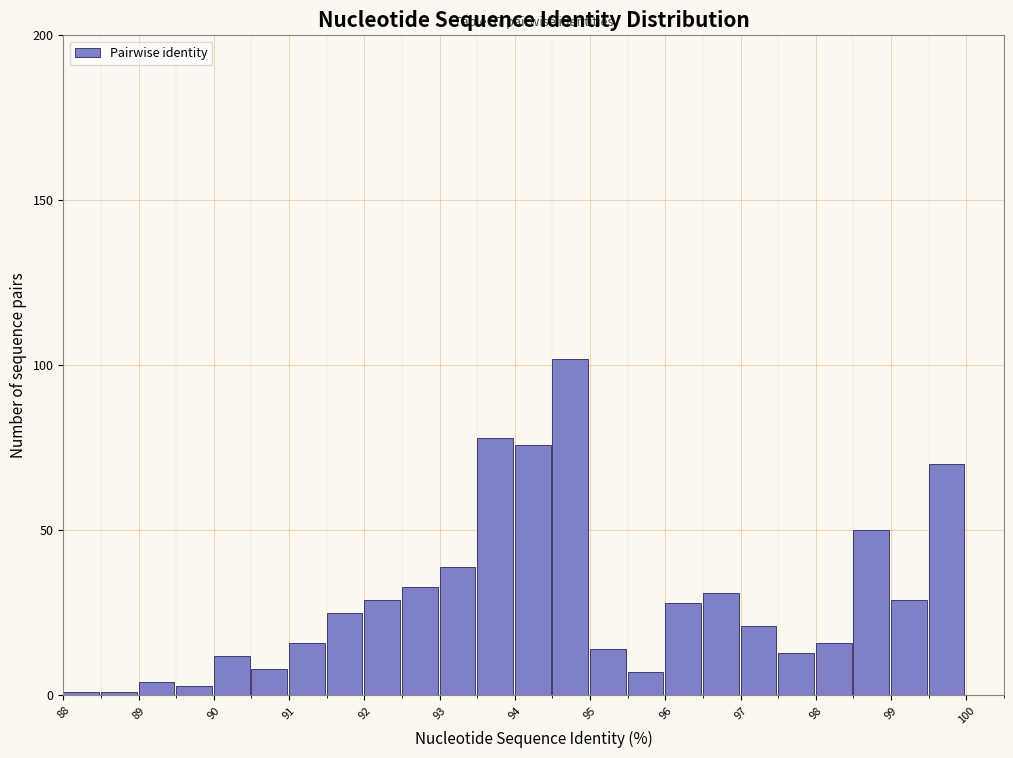

Which range on the x-axis has the tallest bar?

94.5 to 95.0